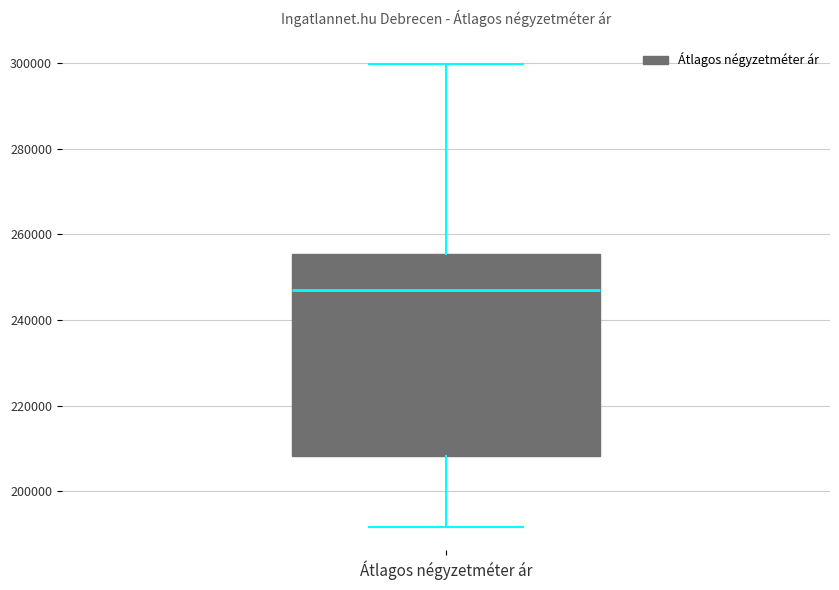

Transcribe this box plot: give where the median line is, the range the box spans, and where the two whiskers end, as read against the y-axis. The values are not printed on the chart, so give them approximately, as read against the axis.

median 246000, box 208000 to 256000, whiskers 192000 to 300000